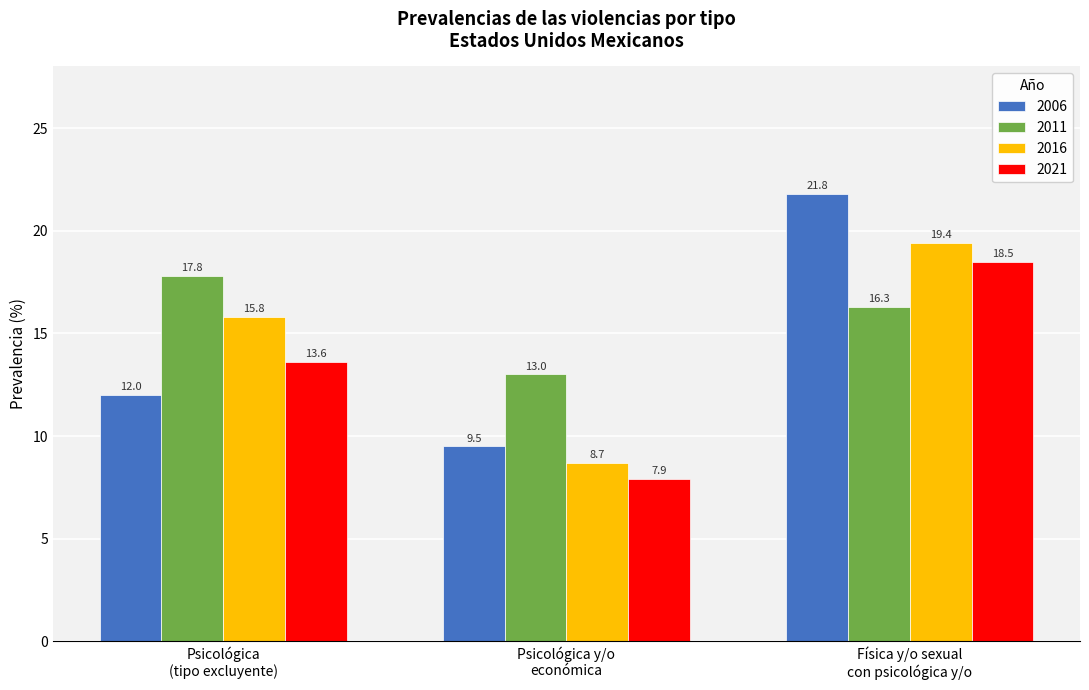

At which label does 2016 first exceed 15?

Psicológica
(tipo excluyente)